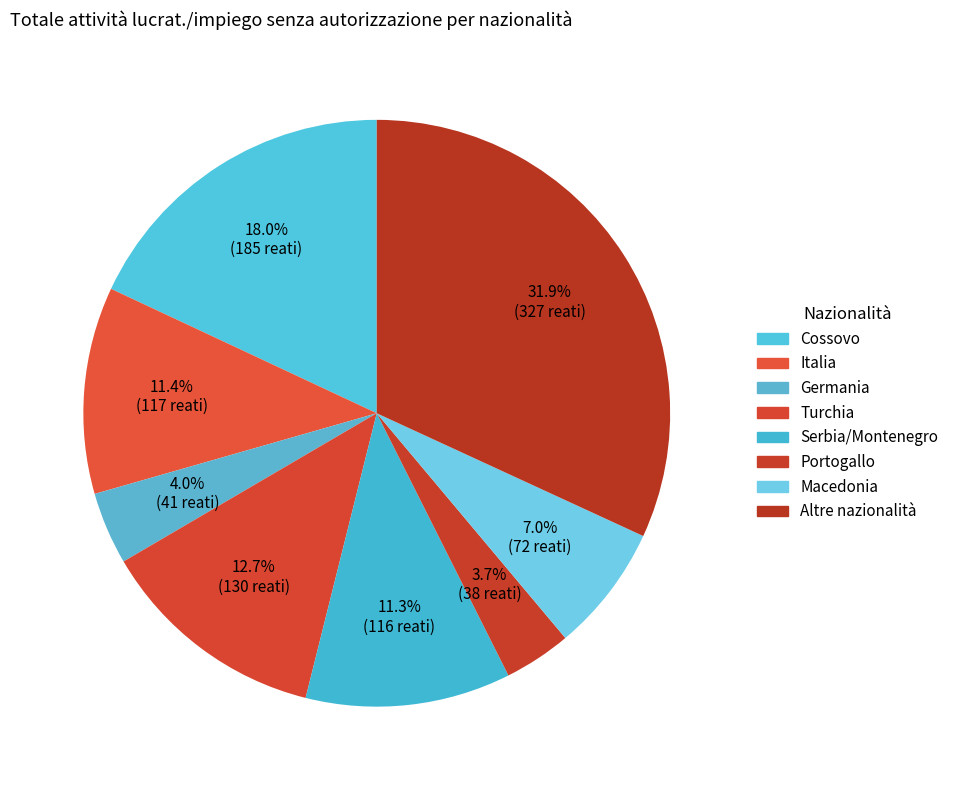

To the nearest percent, what portion does Altre nazionalità represent?

32%